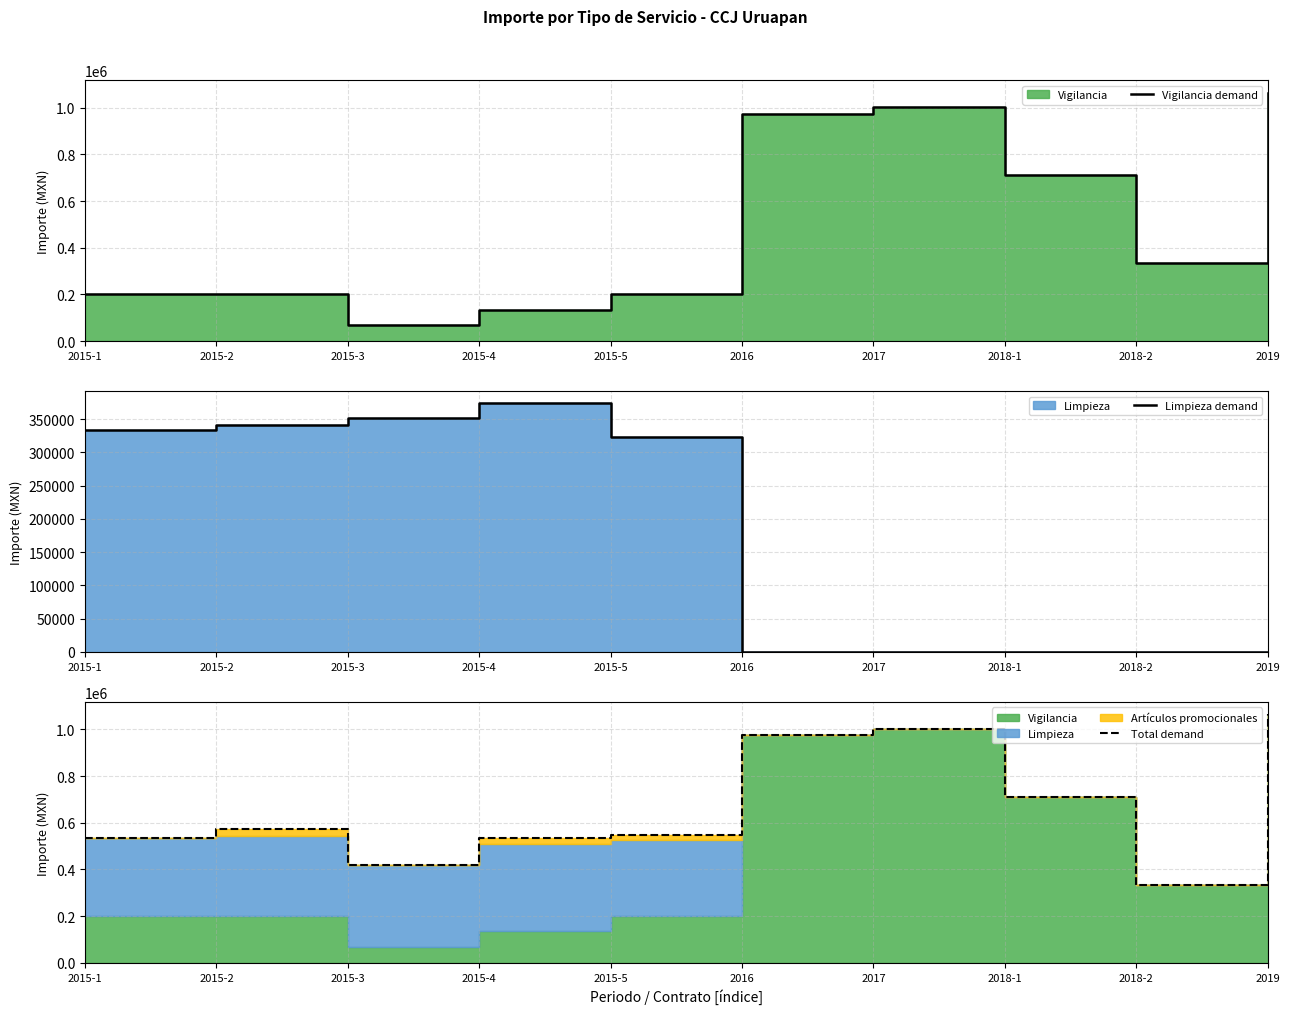

How many lines are shown in the chart?

3